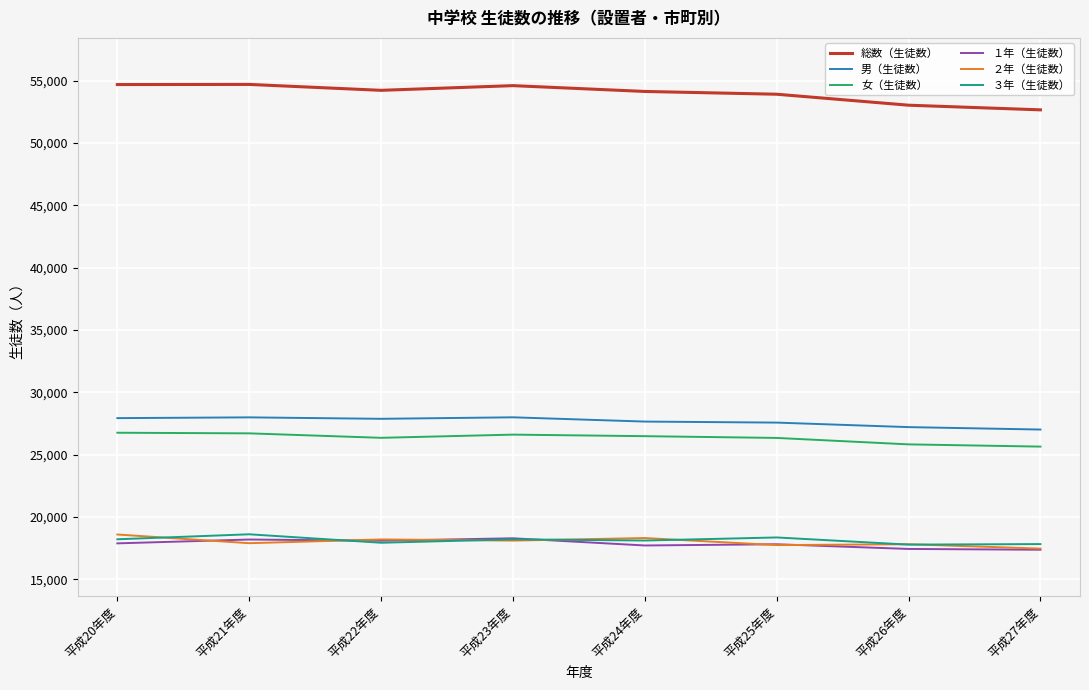

The value of ３年（生徒数） at 平成21年度 is 26257. True or false?

False